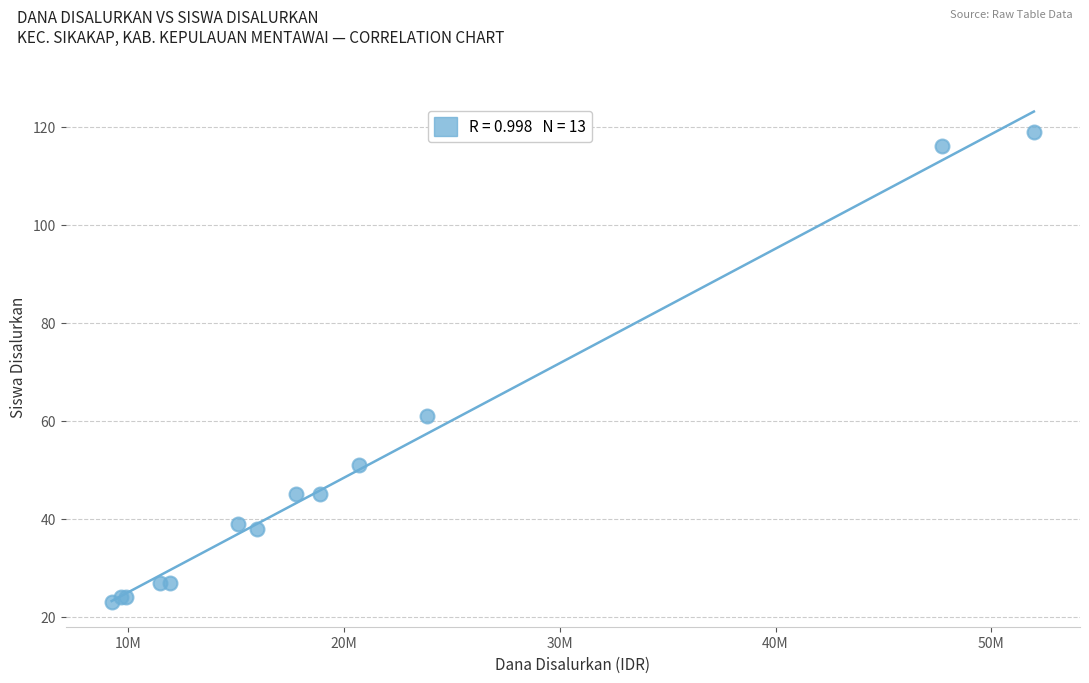

What Y value in the scatter plot is closest to 71?

61